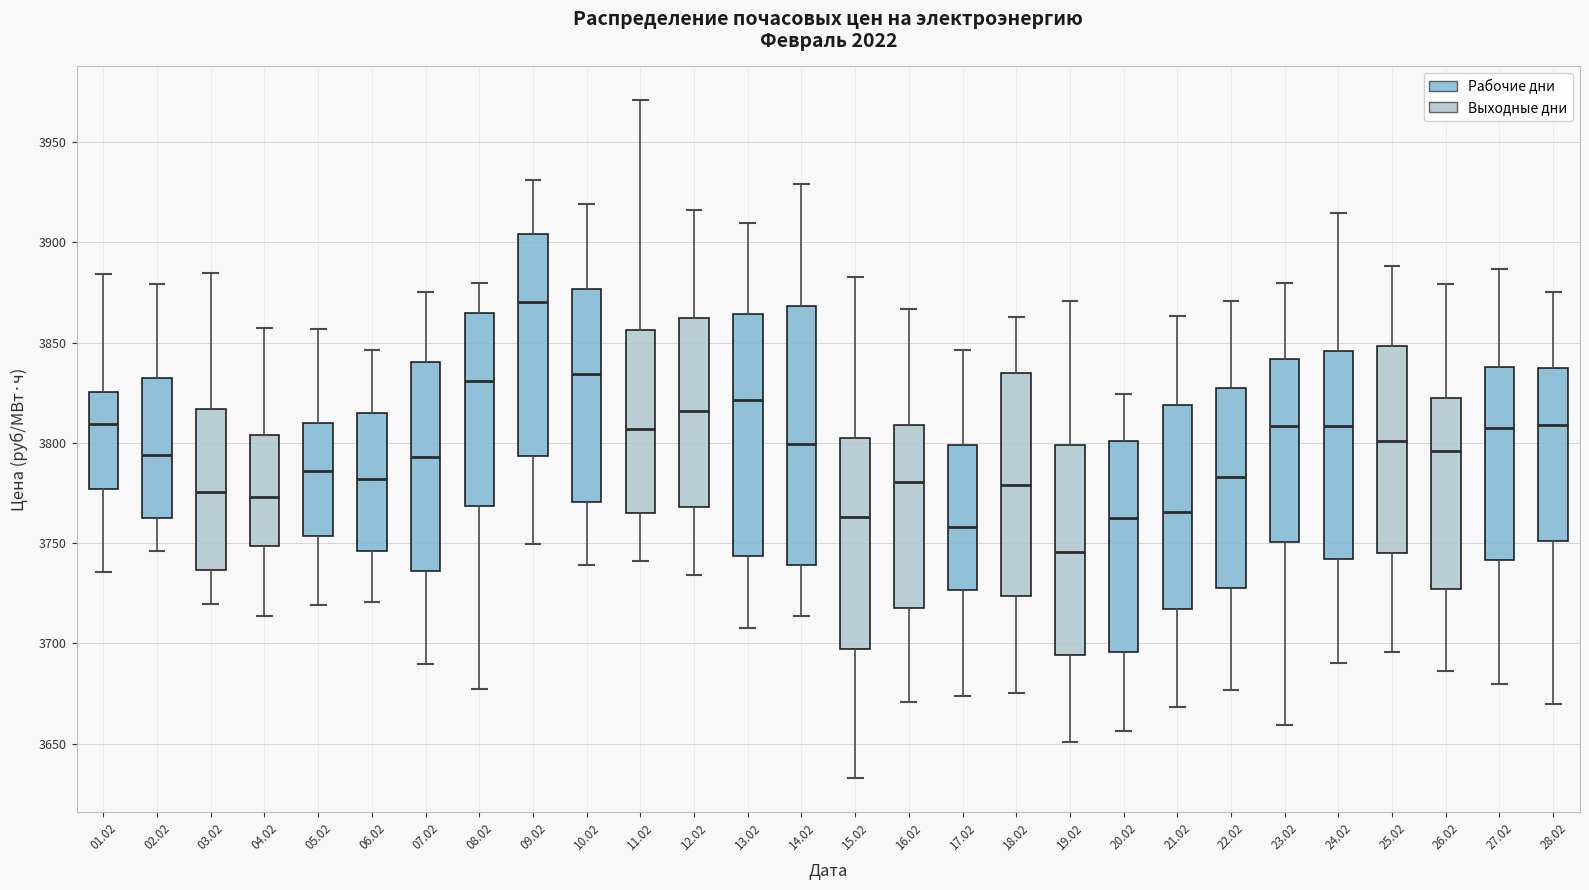

Which box is the tallest, from its lower edge to its upper edge?

14.02